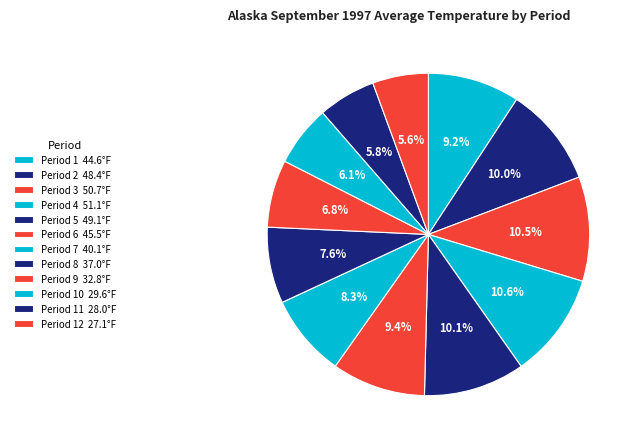

Count the number of slices in the pie.

12